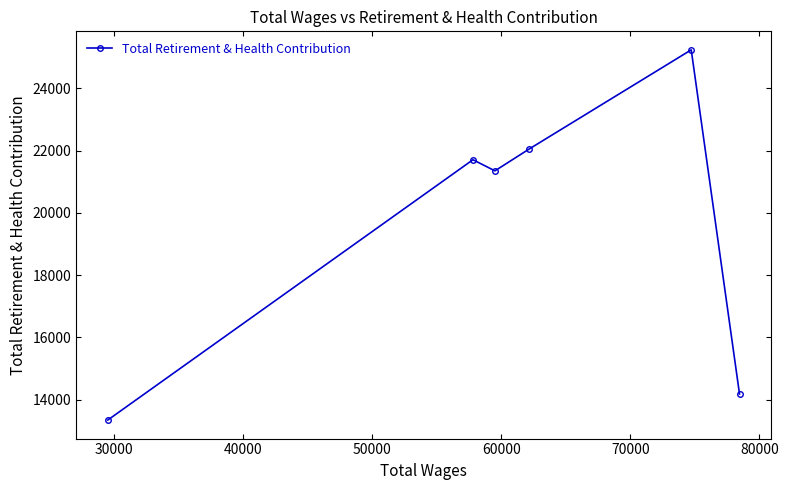

What is the greatest value displayed?

25239